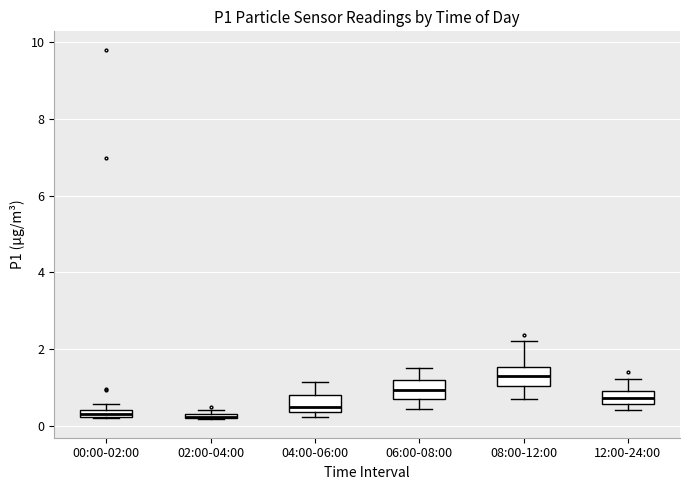

Where does the lower whisker of the box for 08:00-12:00 end on the y-axis? The values are not printed on the chart, so give them approximately, as read against the axis.

0.8